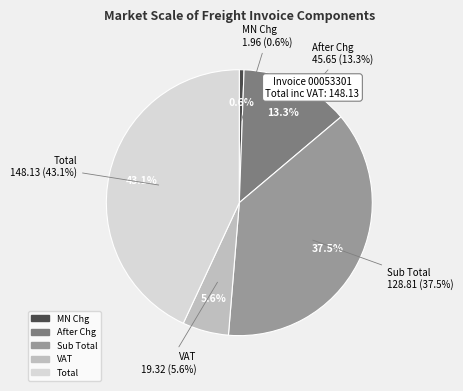

Is it true that Total is 43% of the pie?

True